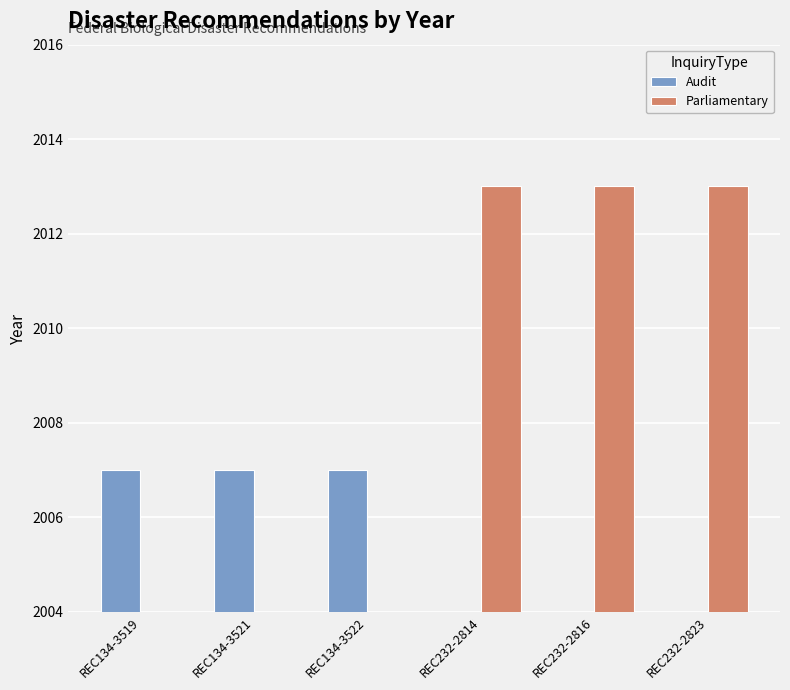

How many bars are there in total?

12